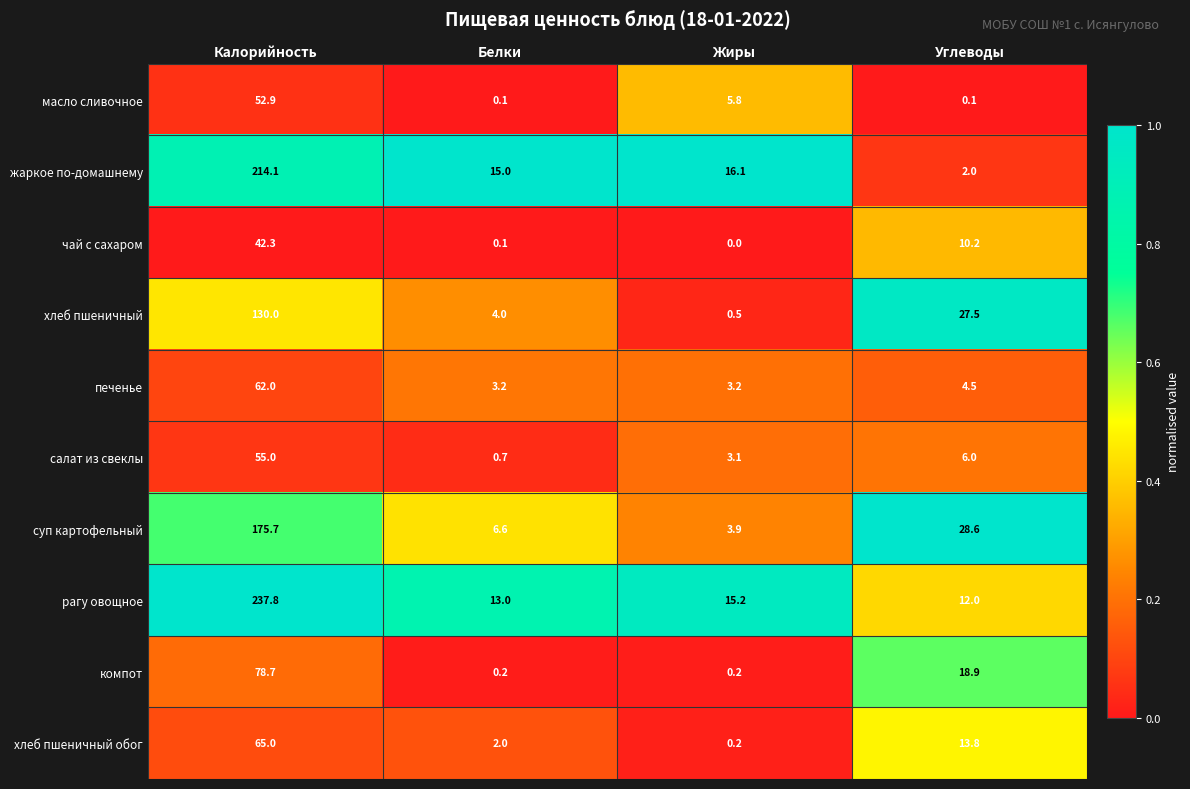

What is the difference between the second highest and minimum values in the хлеб пшеничный обог series?

13.6